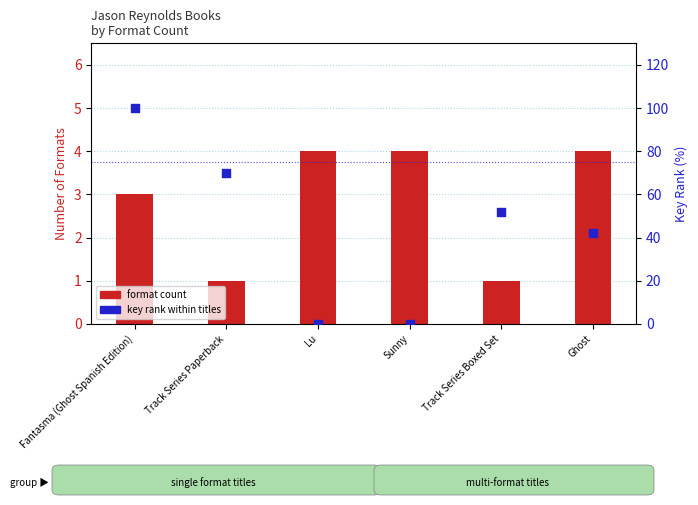

Which series reaches the minimum Y coordinate?

key rank within titles